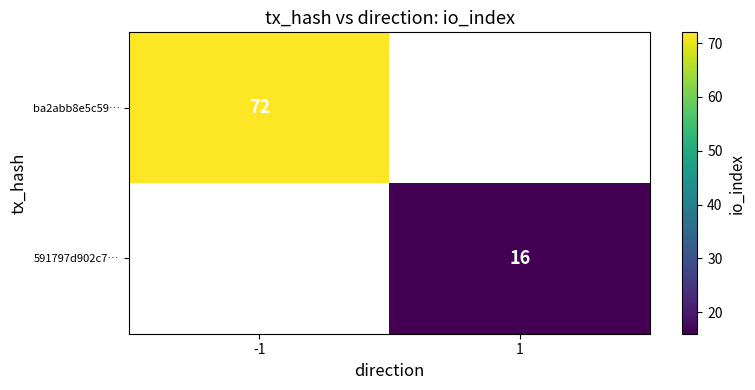

Is it true that ba2abb8e5c59… equals 17 at -1?

False